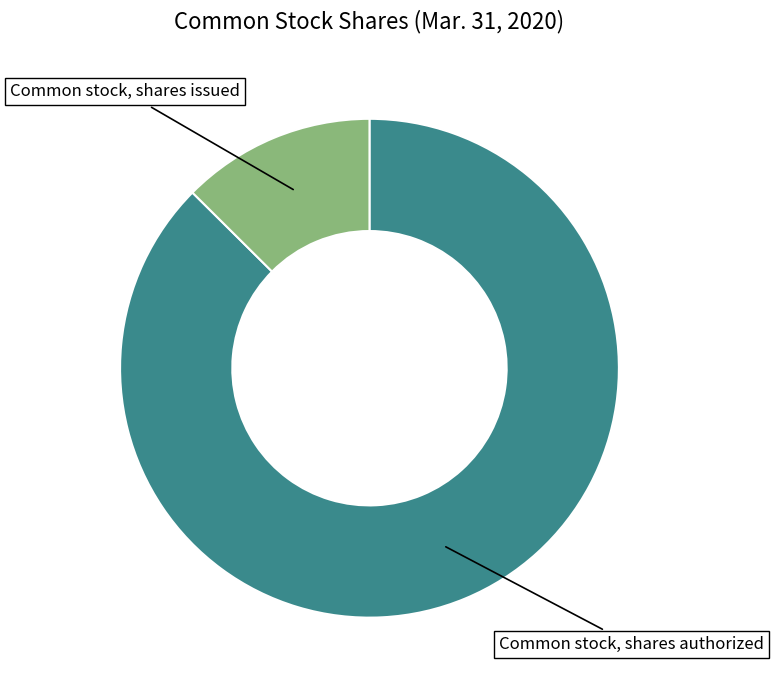

Does Common stock, shares authorized represent more than half of the total?

Yes